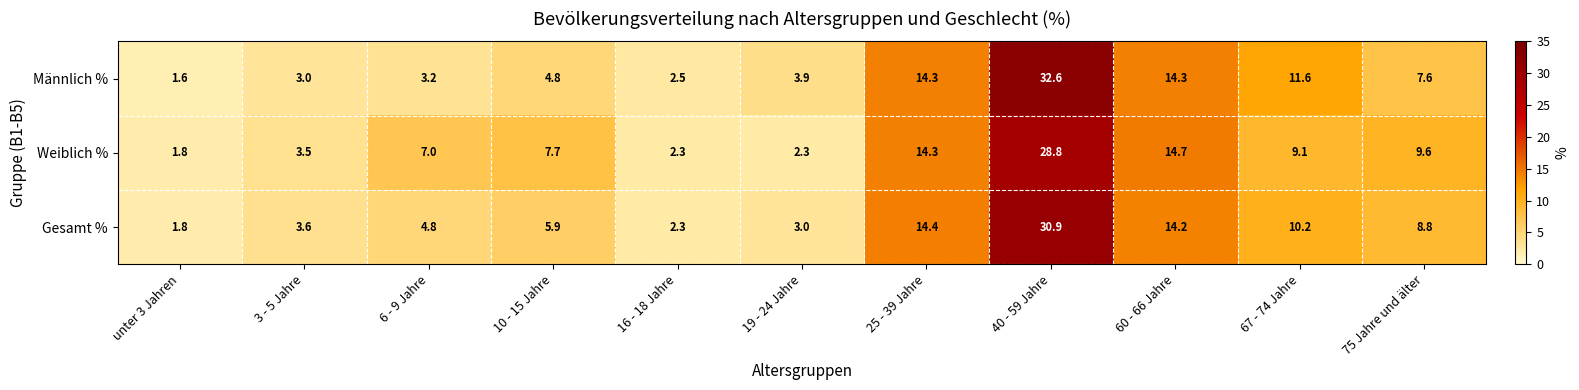

How many data points in Gesamt % are above 5?

6